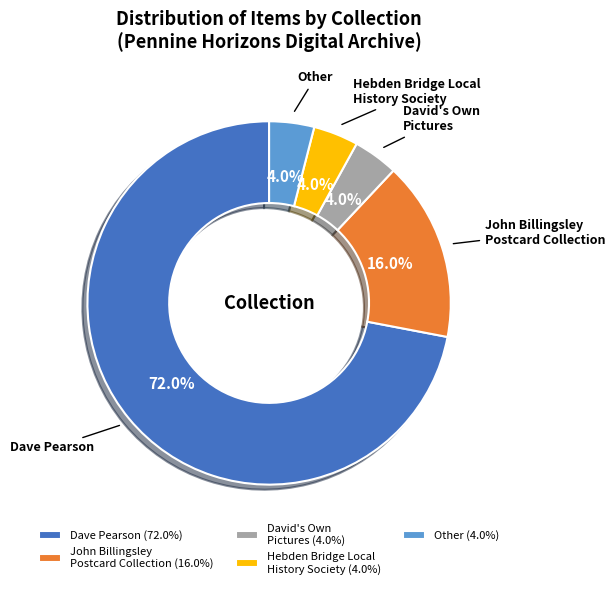

What percentage do Hebden Bridge Local History Society (4.0%) and John Billingsley Postcard Collection (16.0%) together represent?

20.0%